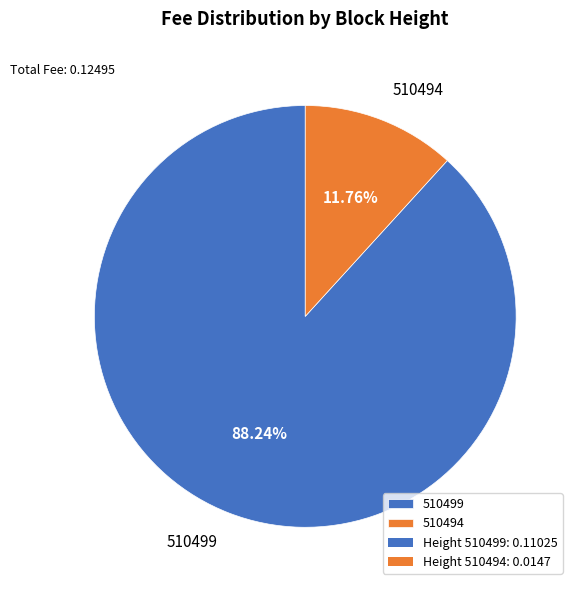

How many slices are in this pie chart?

2